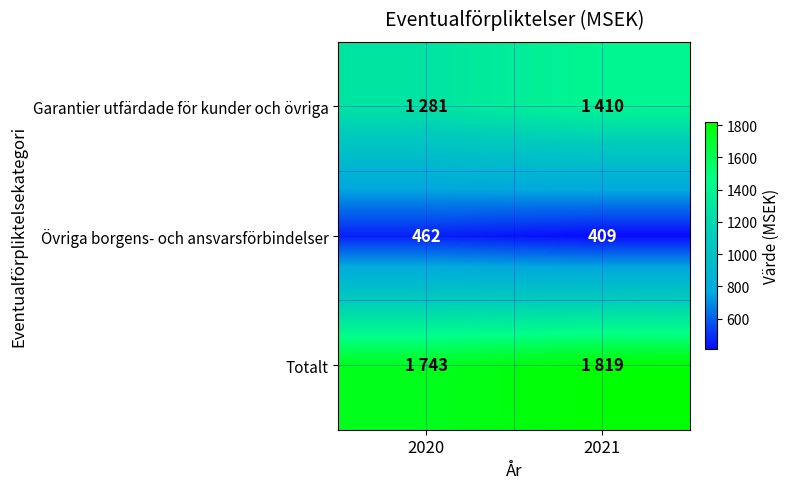

At which label is Övriga borgens- och ansvarsförbindelser closest to 435?

2021